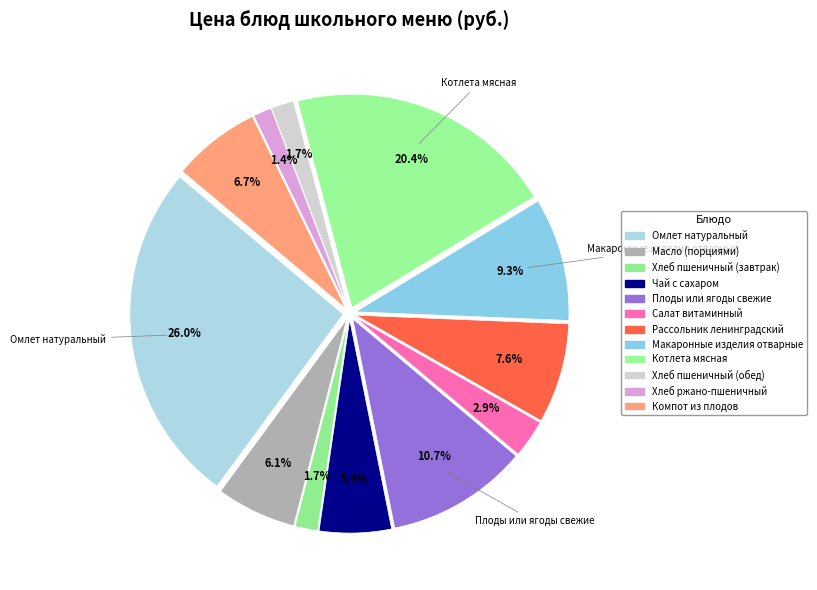

Count the number of slices in the pie.

12